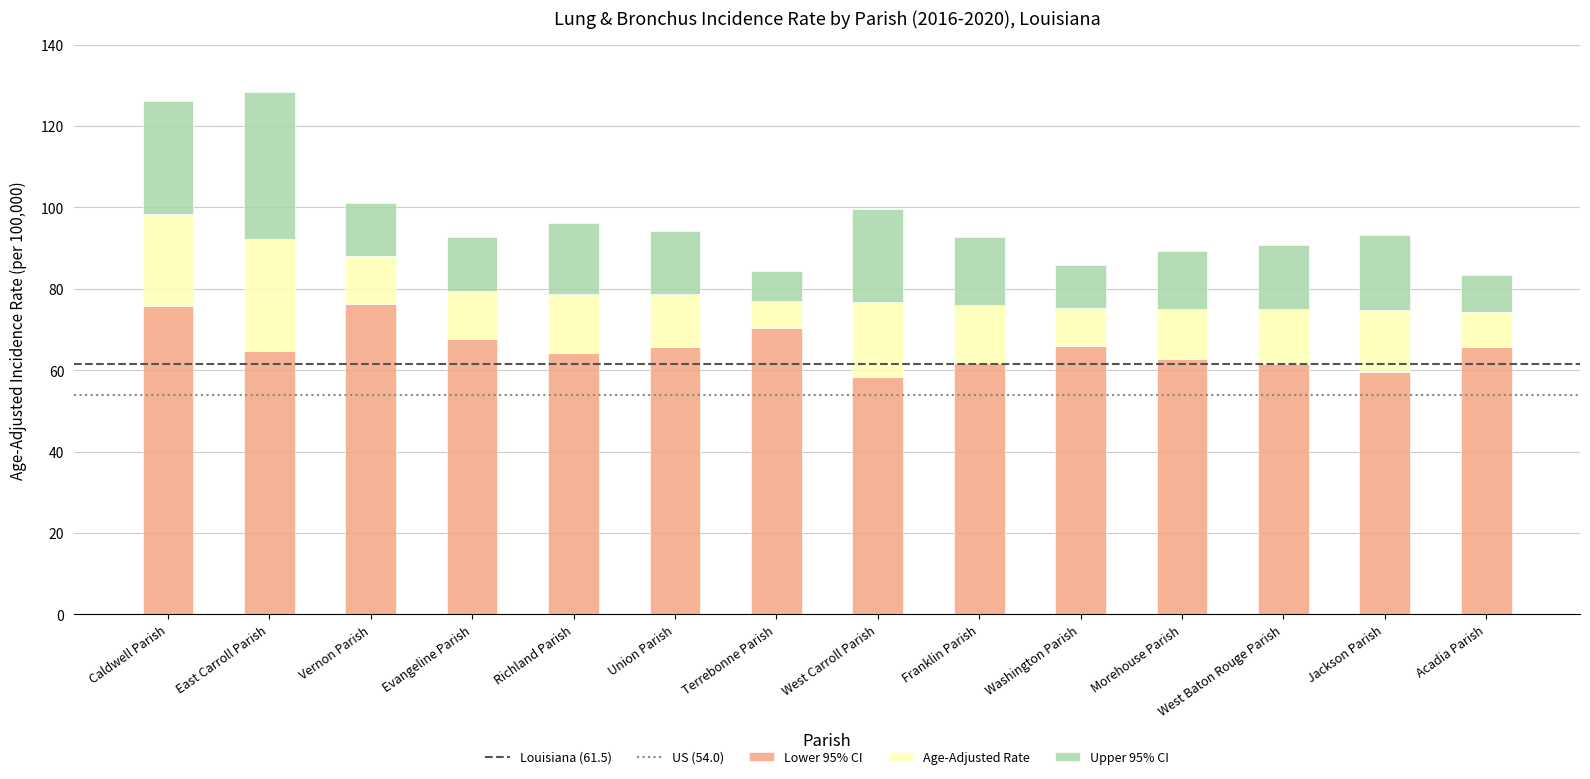

What is the maximum value for Lower 95% CI?

76.2